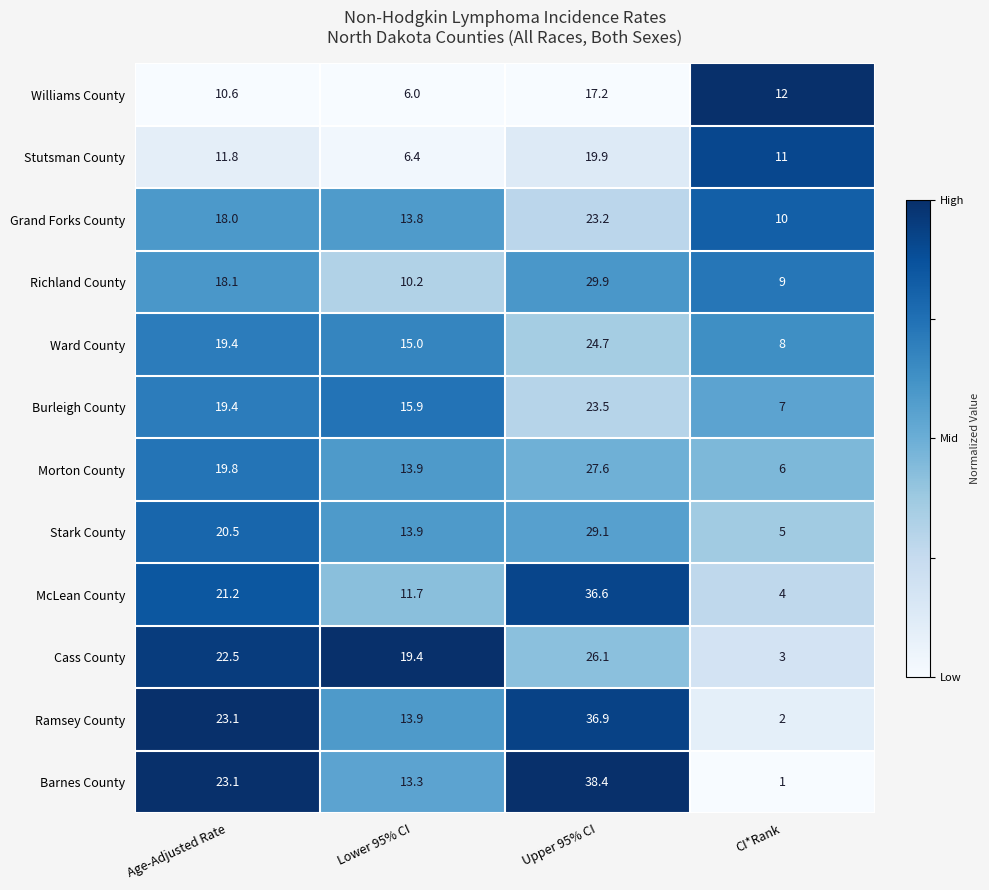

Is it true that Ramsey County equals 49.2 at Upper 95% CI?

False